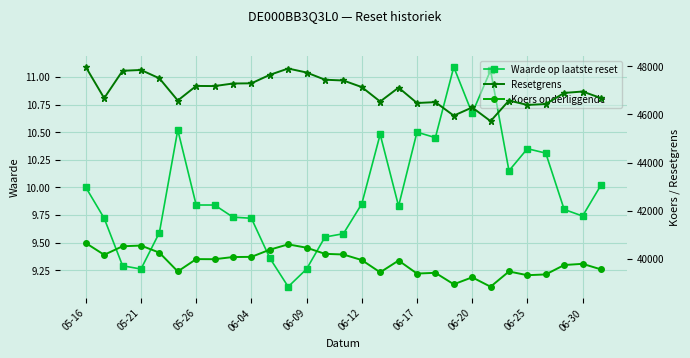

Count the number of data series in this chart.

3